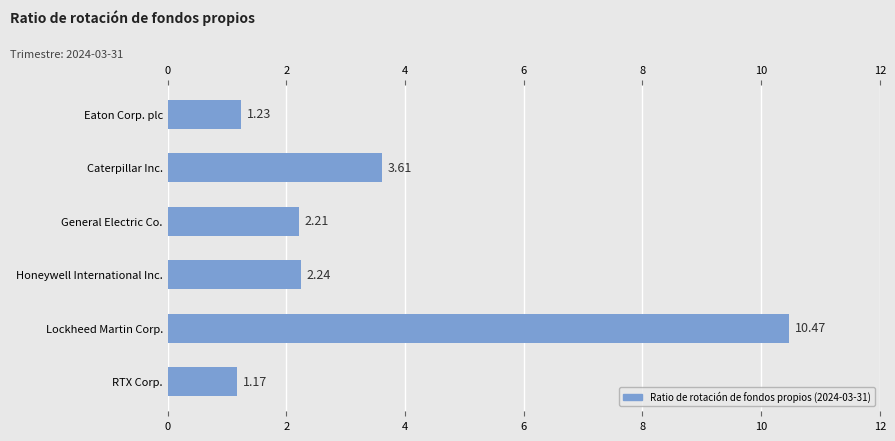

How many data points are less than 2?

2